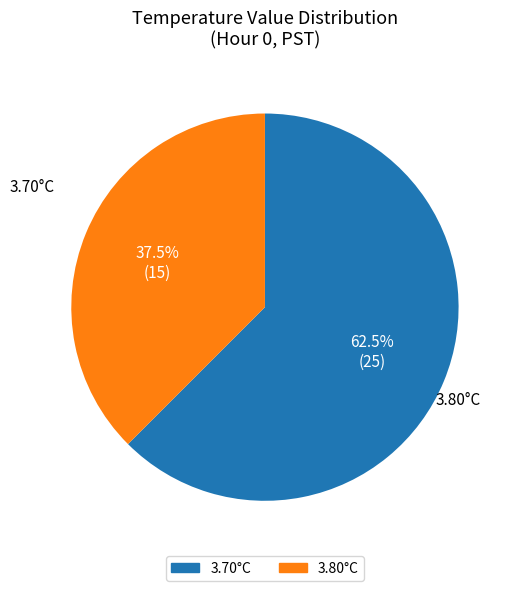

Does any single category account for the majority?

Yes